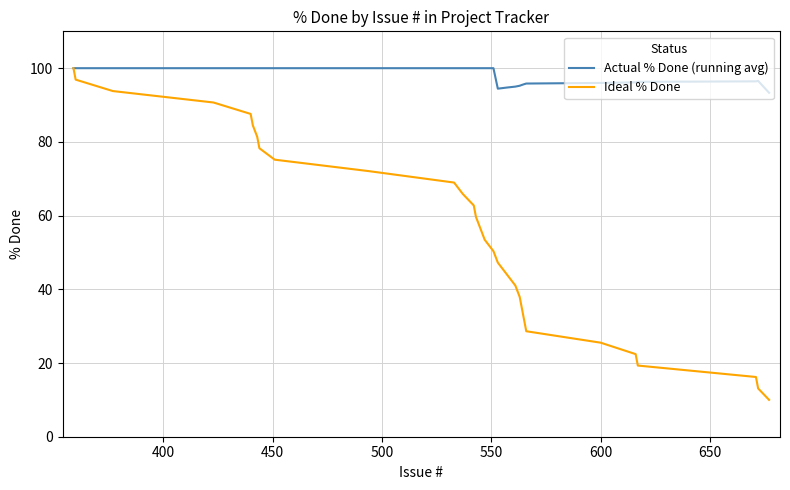

Rank the series by their average value, from lowest to highest.

Ideal % Done, Actual % Done (running avg)